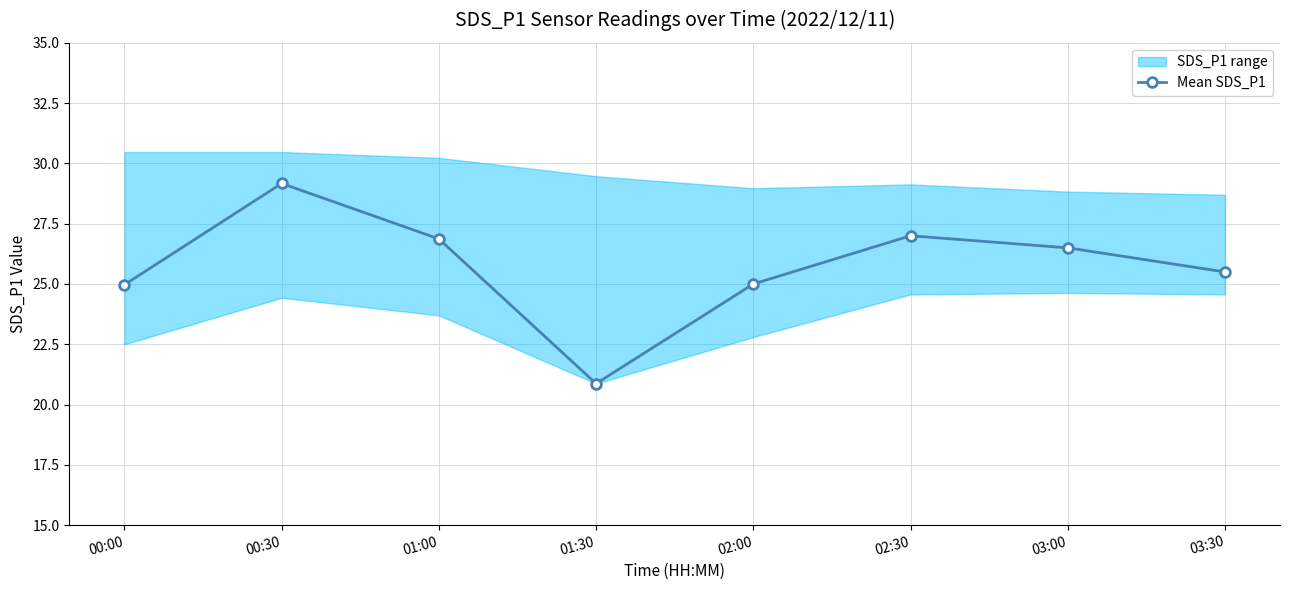

How many values exceed 26?

4